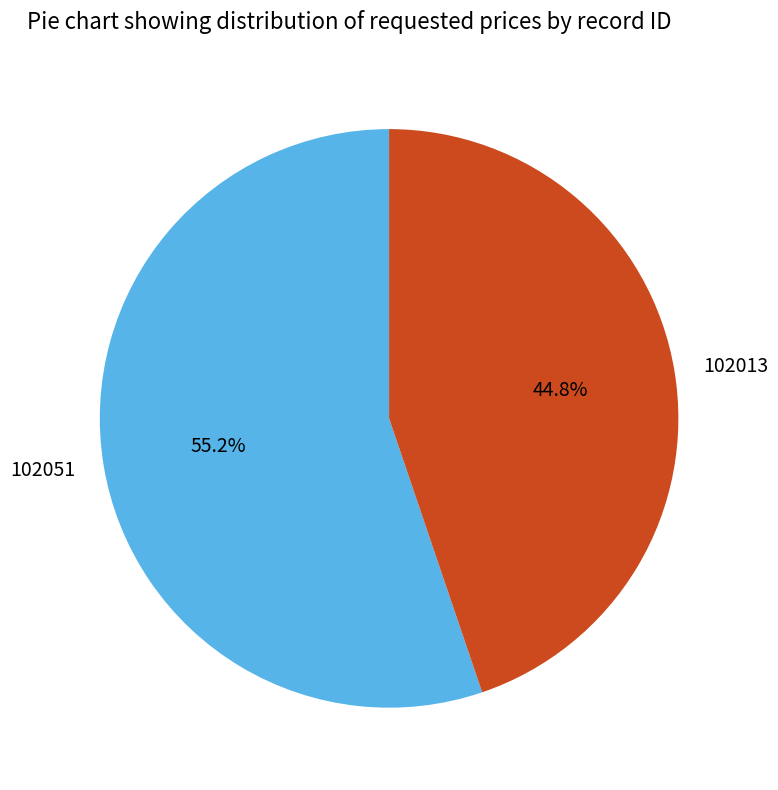

Which category has the biggest portion of the pie?

102051